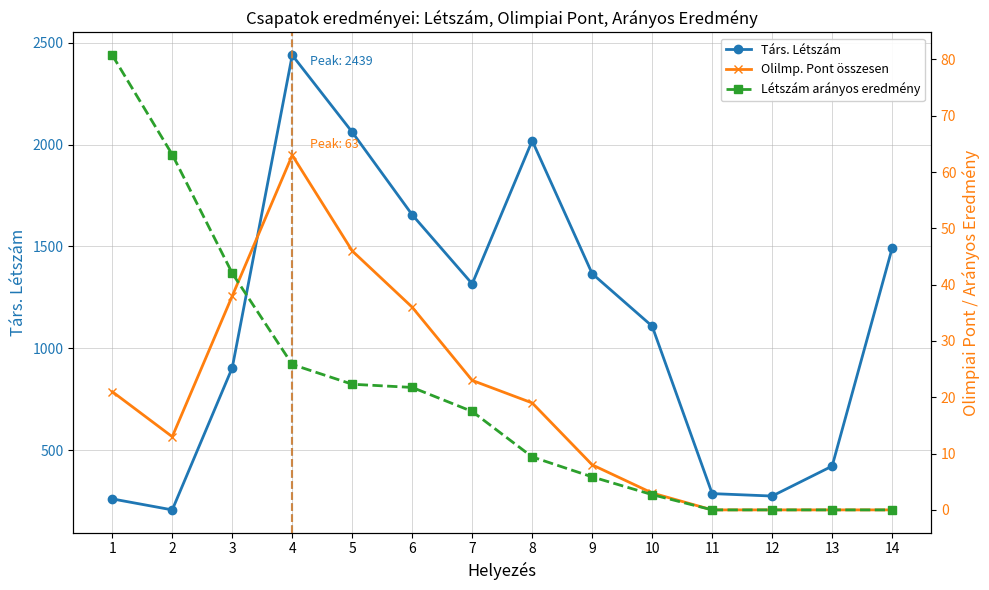

What is the sum of all Létszám arányos eredmény values?

291.3